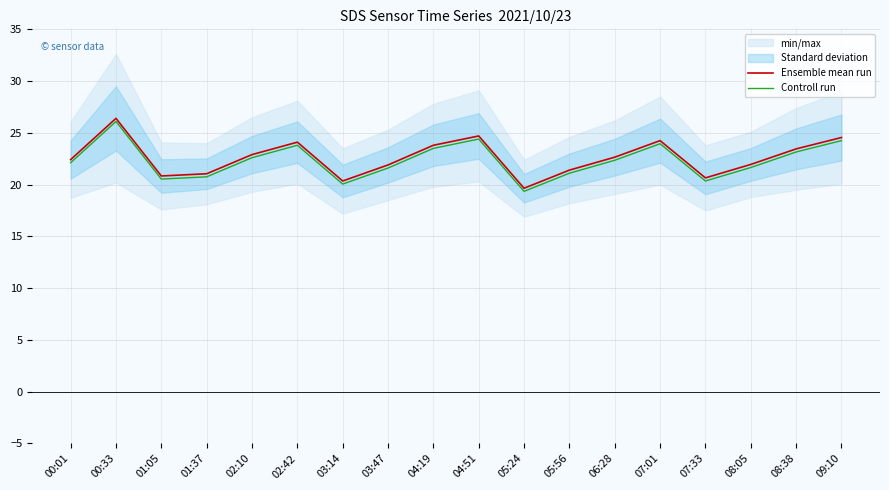

How many data points does each series have?

18